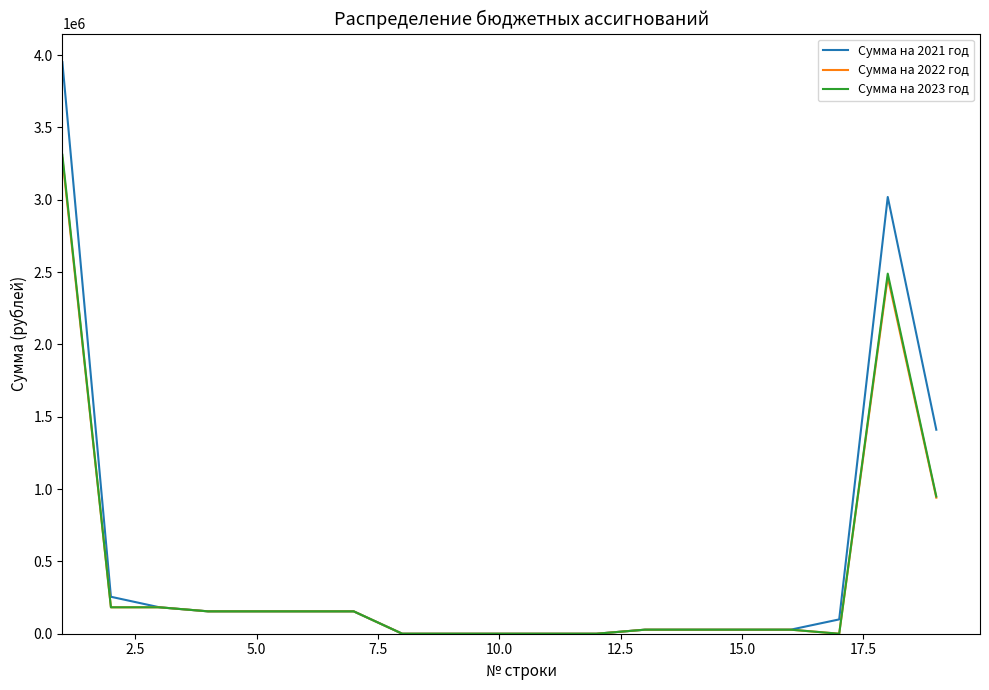

What is the highest value of the Сумма на 2022 год series?

3286084.0